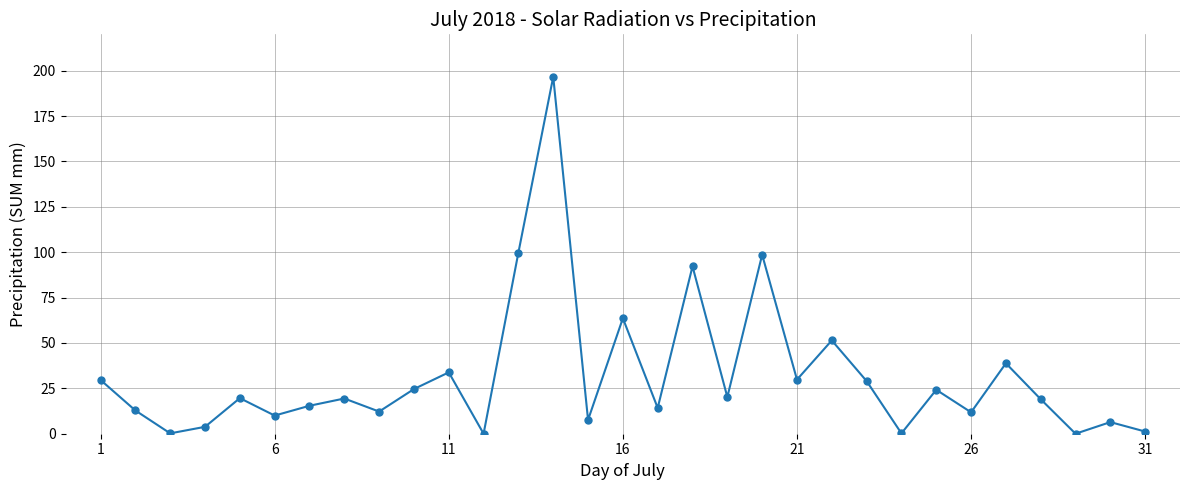

True or false: the data has more than 0 interior local peaks.

True